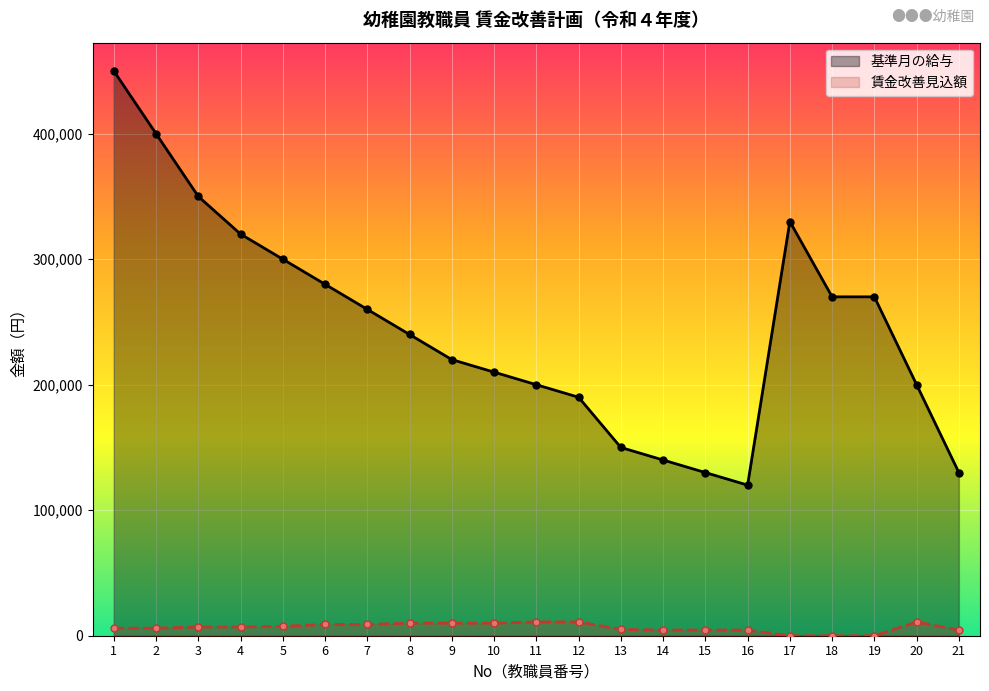

How many interior local peaks does the 基準月の給与 series have?

1